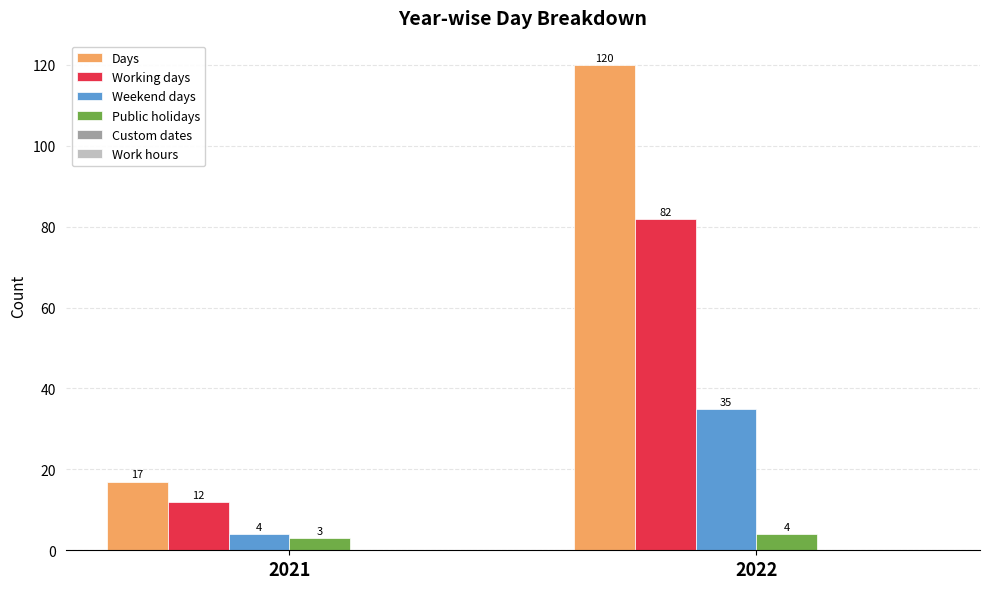

Which label corresponds to the largest value in the chart?

2022